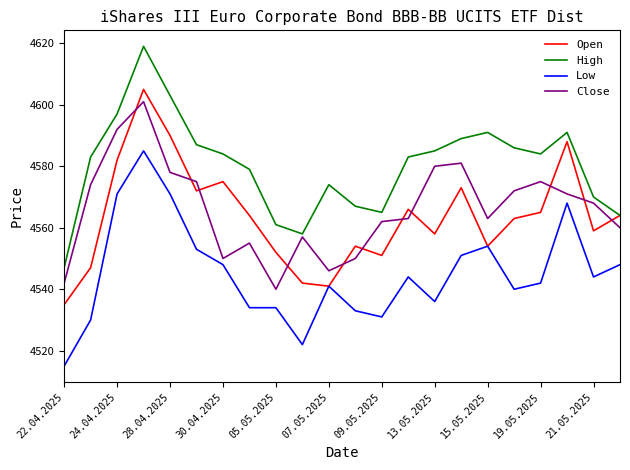

Which series has the largest range (max minus min)?

High